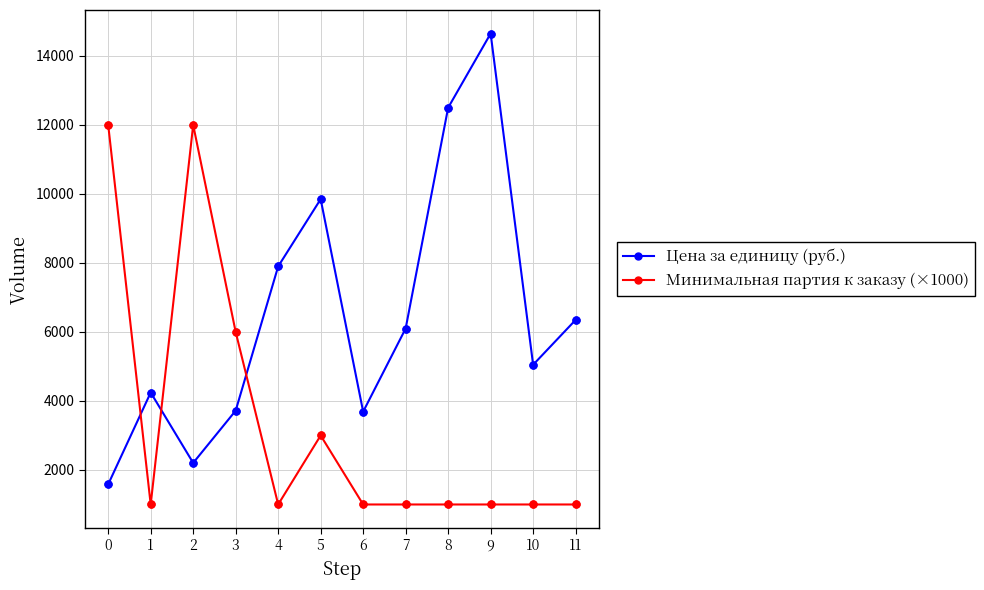

Which series has the widest spread of values?

Цена за единицу (руб.)